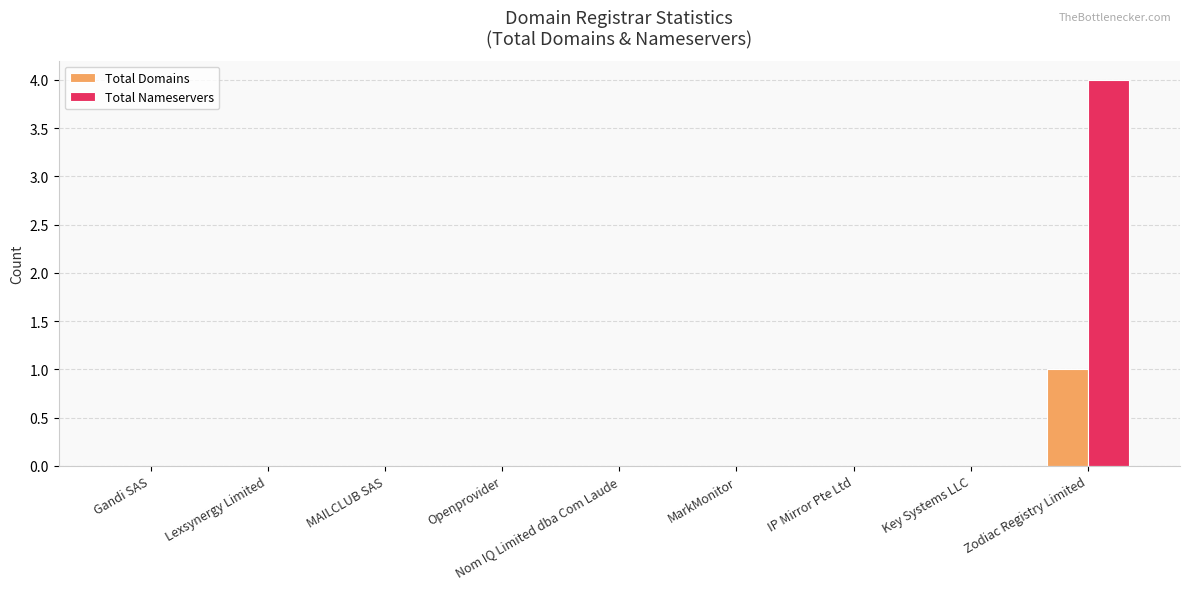

At which label does Total Nameservers reach its peak?

Zodiac Registry Limited